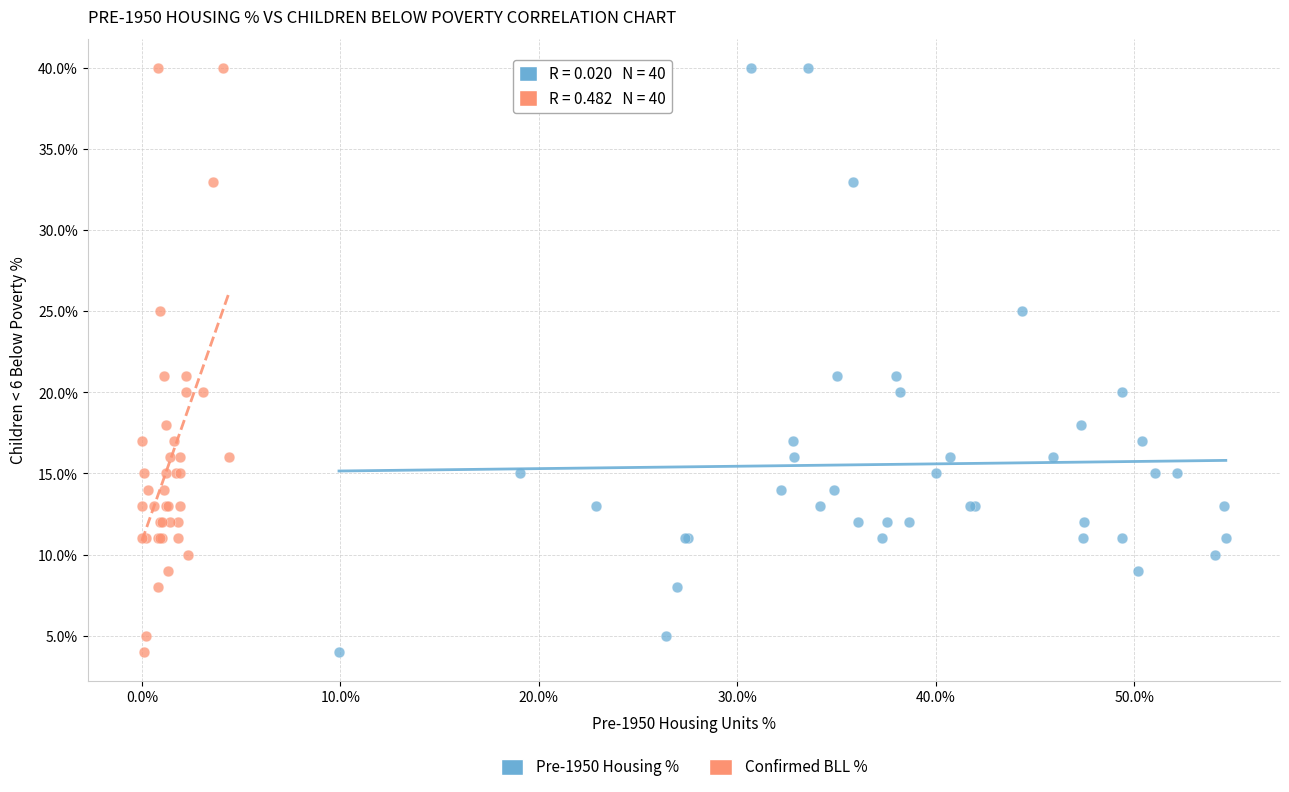

What are all the series names shown in the legend?

Pre-1950 Housing %, Confirmed BLL %